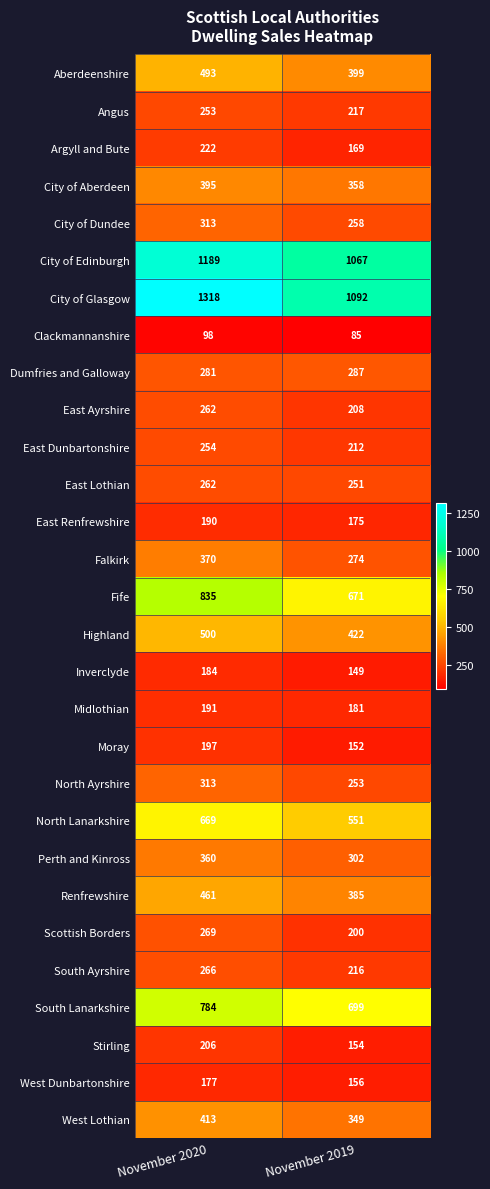

At which label does North Ayrshire reach its peak?

November 2020